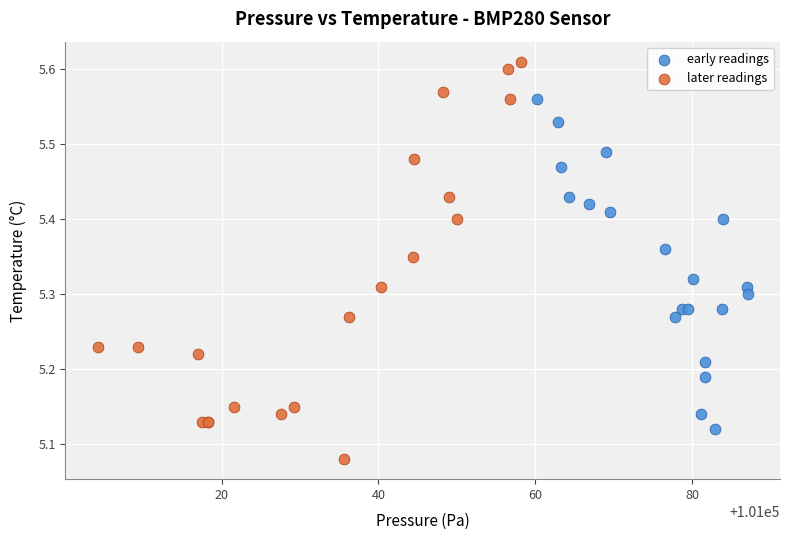

Which series contains the highest Y value?

later readings